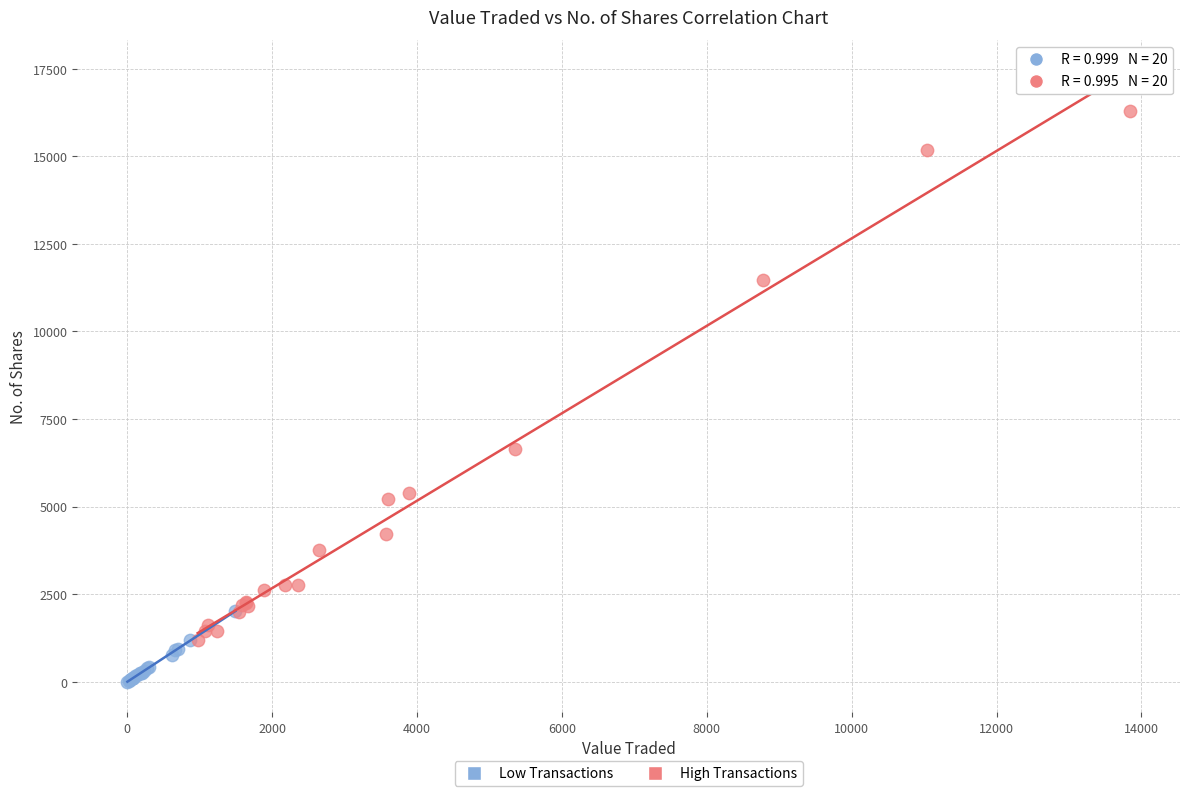

Which series contains the lowest Y value?

Low Transactions